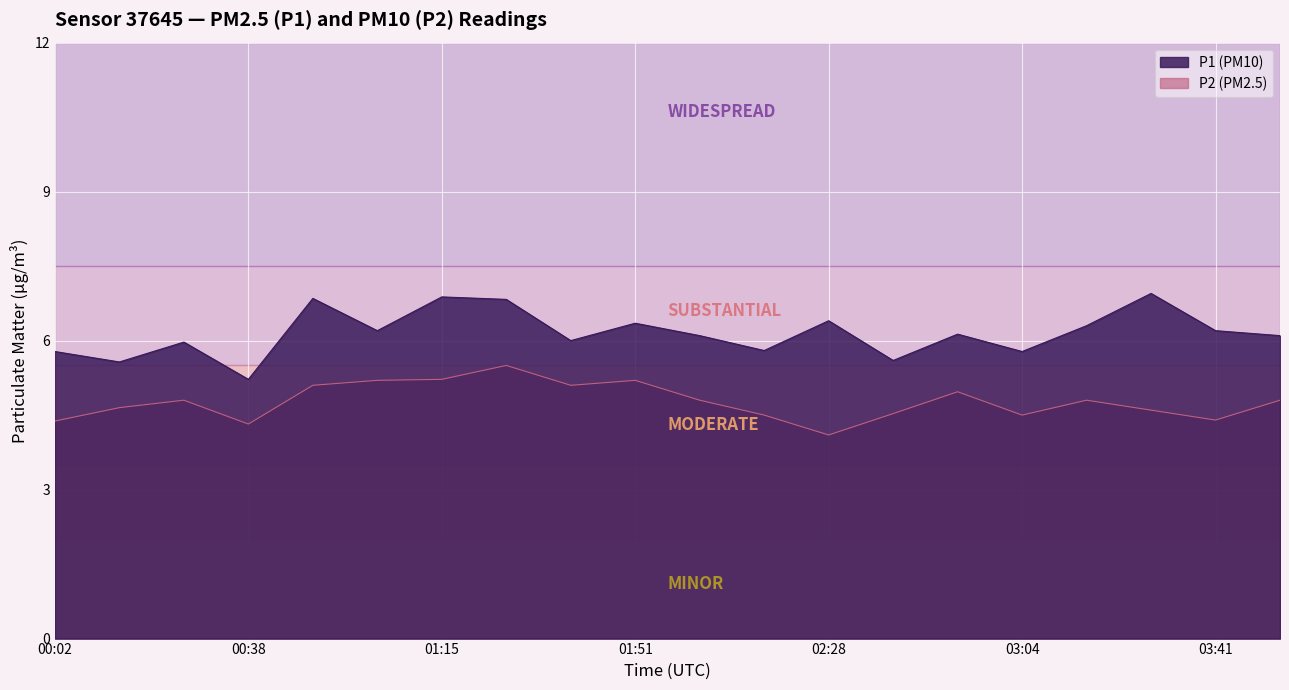

What is the average value of the P1 series?

6.2